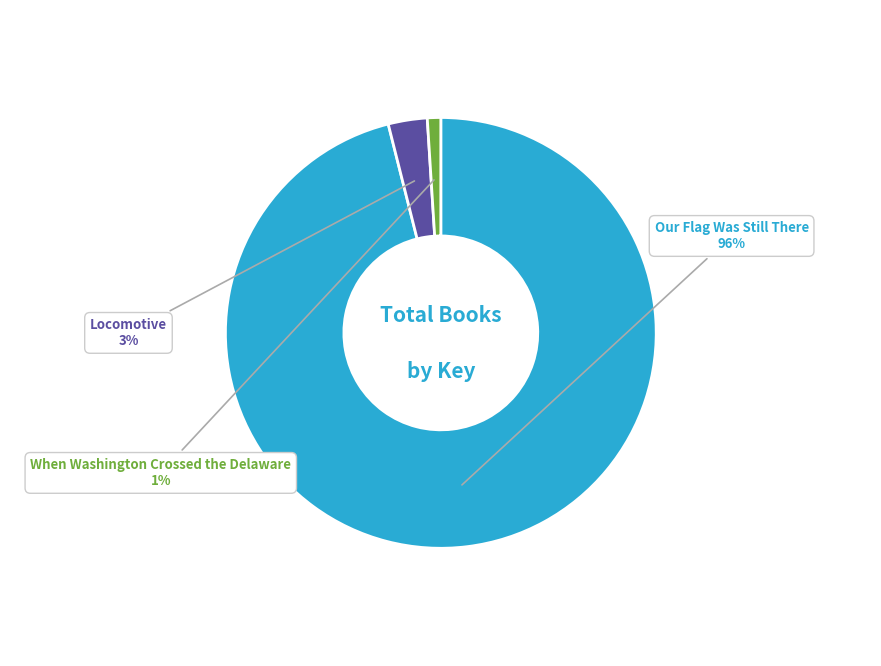

Is the sum of Locomotive and Our Flag Was Still There greater than half?

Yes